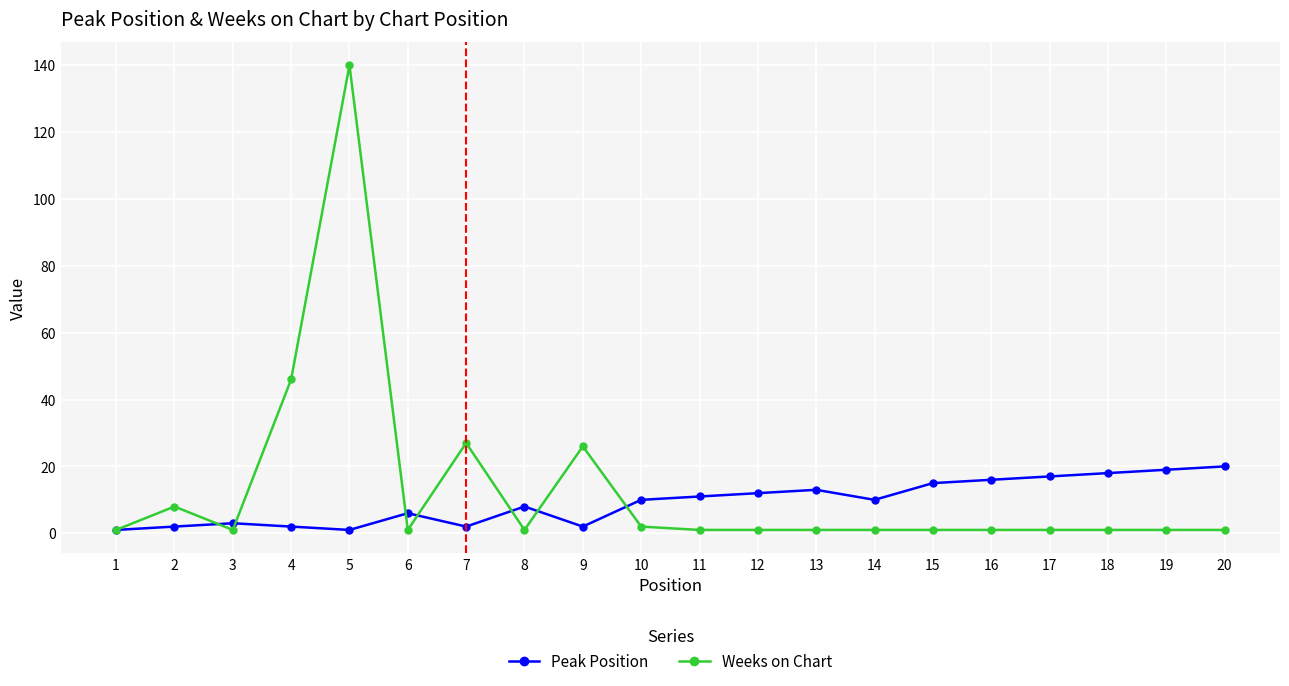

Which series changed the most between 3 and 16?

Peak Position